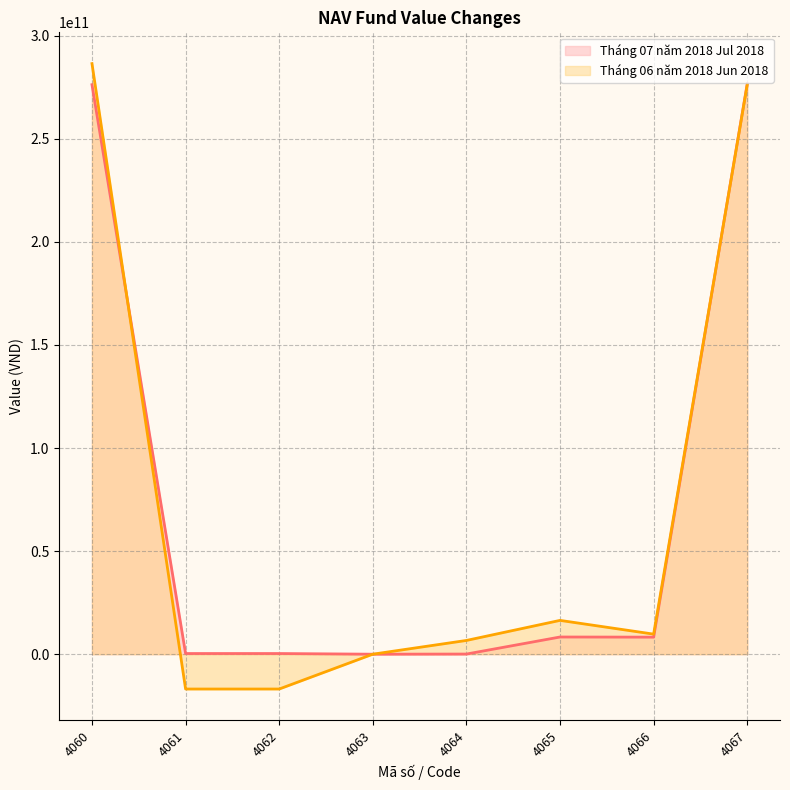

What are all the series names shown in the legend?

Tháng 07 năm 2018 Jul 2018, Tháng 06 năm 2018 Jun 2018